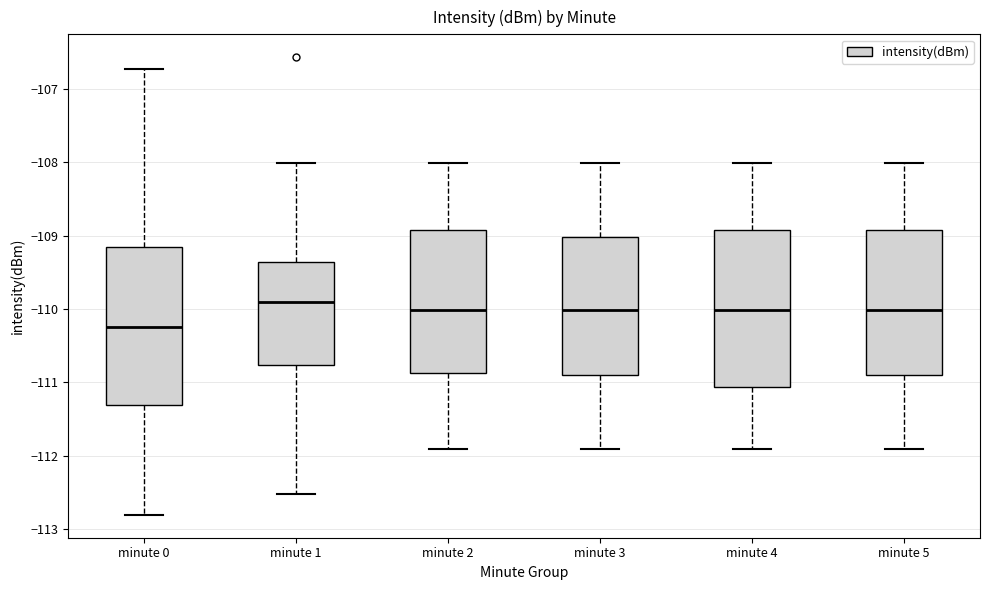

Where is the lower edge of the box for minute 0 on the y-axis? The values are not printed on the chart, so give them approximately, as read against the axis.

-111.3